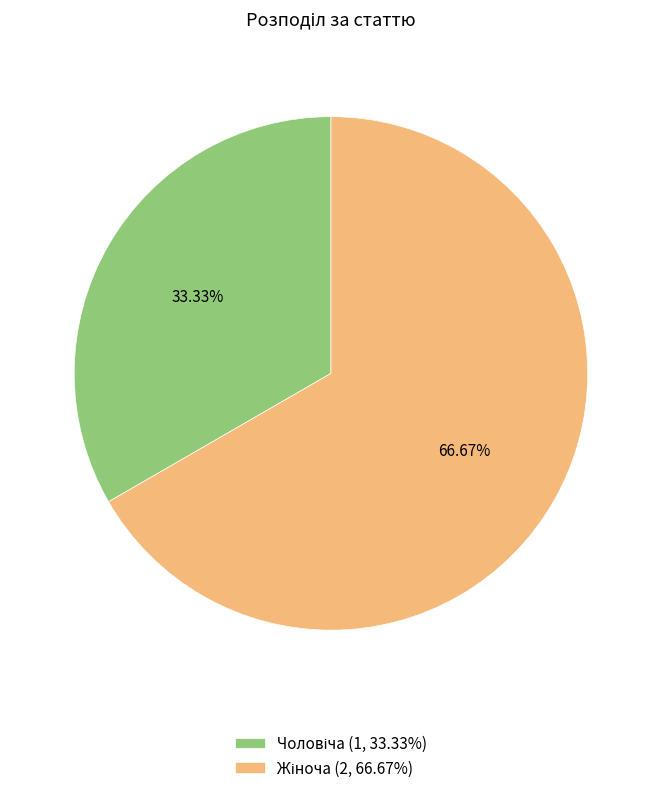

Is there a majority slice in this chart?

Yes